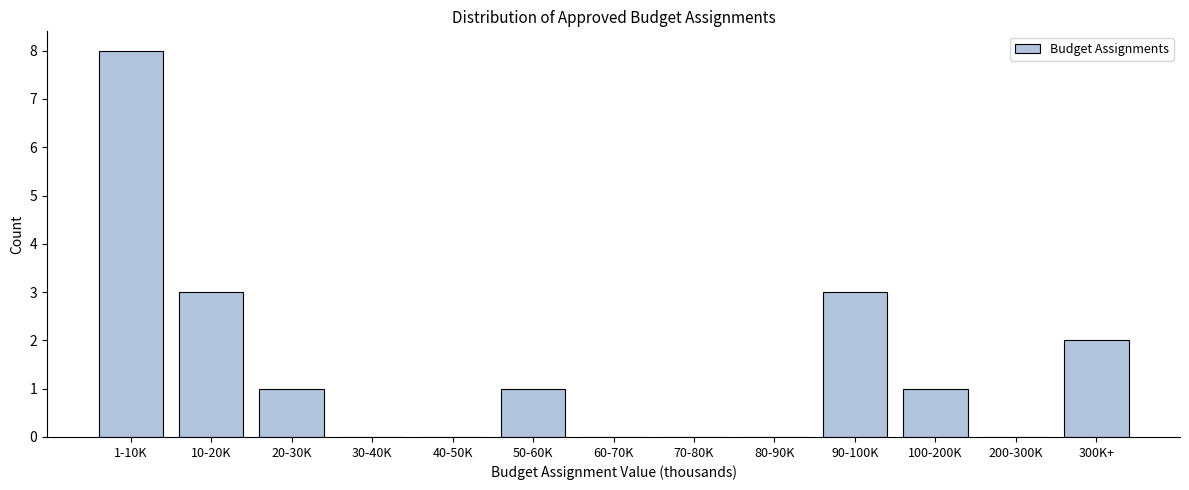

Reading left to right, extract all data points from this chart.

1-10K=8	10-20K=3	20-30K=1	30-40K=0	40-50K=0	50-60K=1	60-70K=0	70-80K=0	80-90K=0	90-100K=3	100-200K=1	200-300K=0	300K+=2